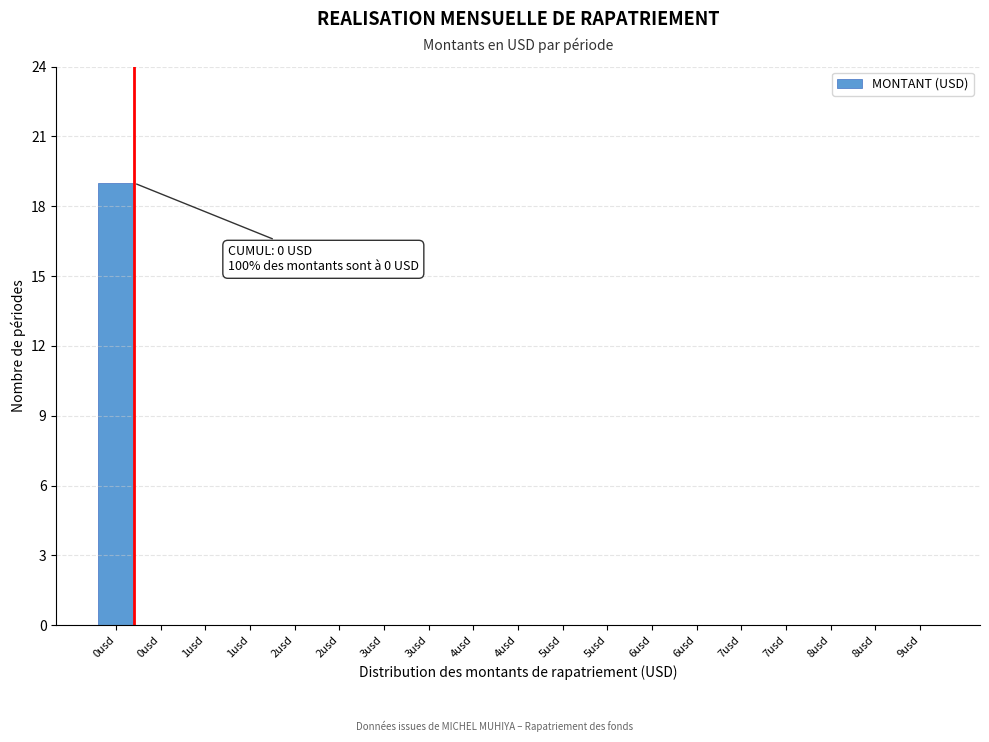

Count the number of categories in the chart.

19